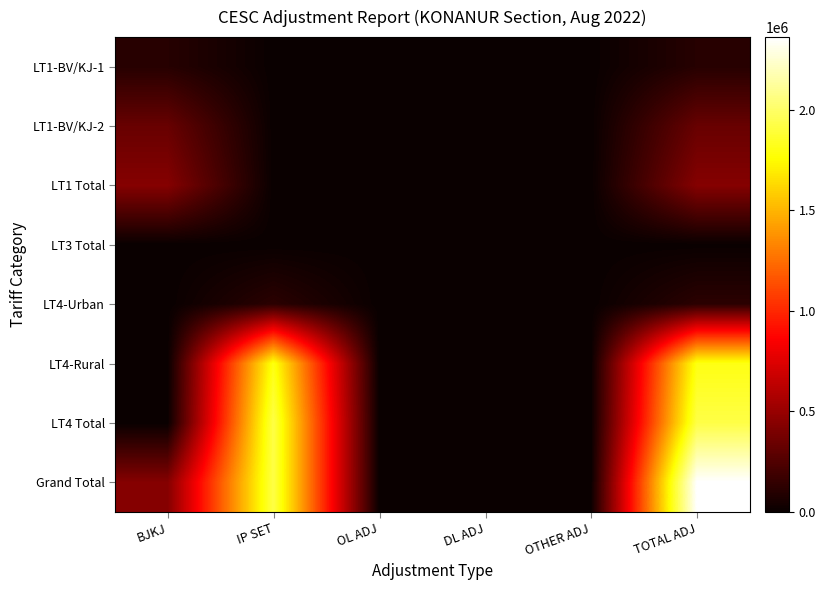

Which series has the widest spread of values?

Grand Total